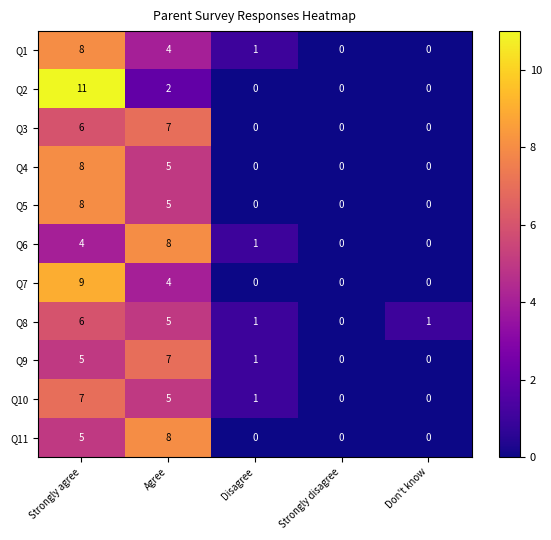

True or false: Q10 has a value of -5 at Strongly disagree.

False